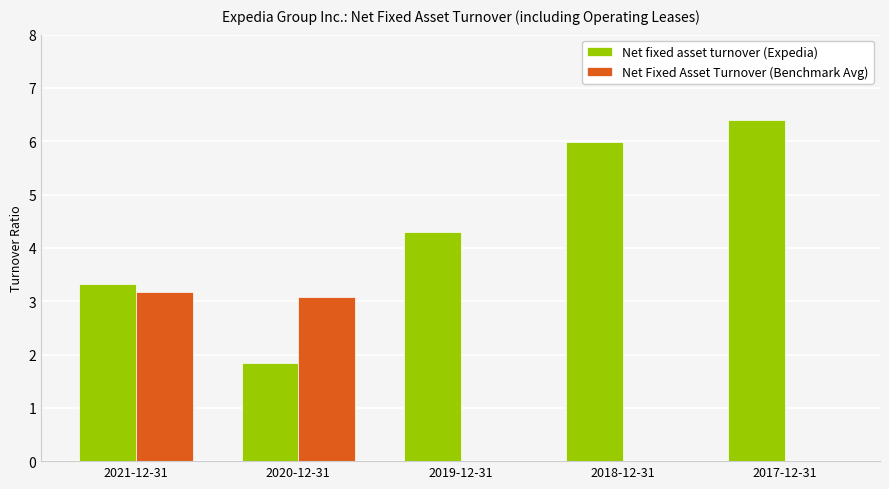

At which label does Net fixed asset turnover (Expedia) first exceed 4?

2019-12-31